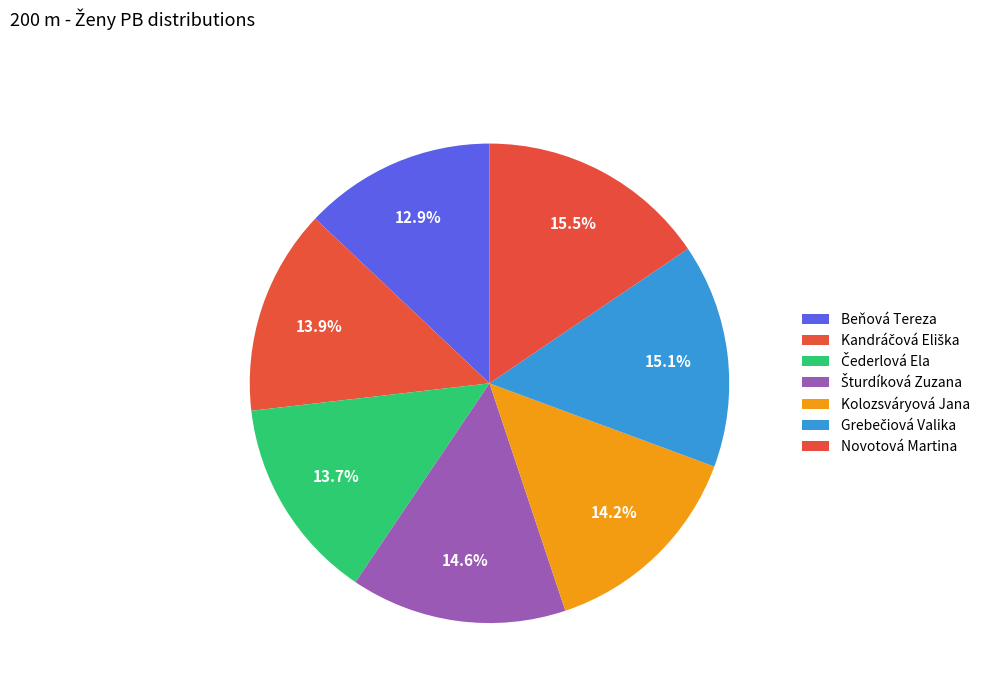

Approximately how many times larger is the value at Čederlová Ela compared to Šturdíková Zuzana?

0.9